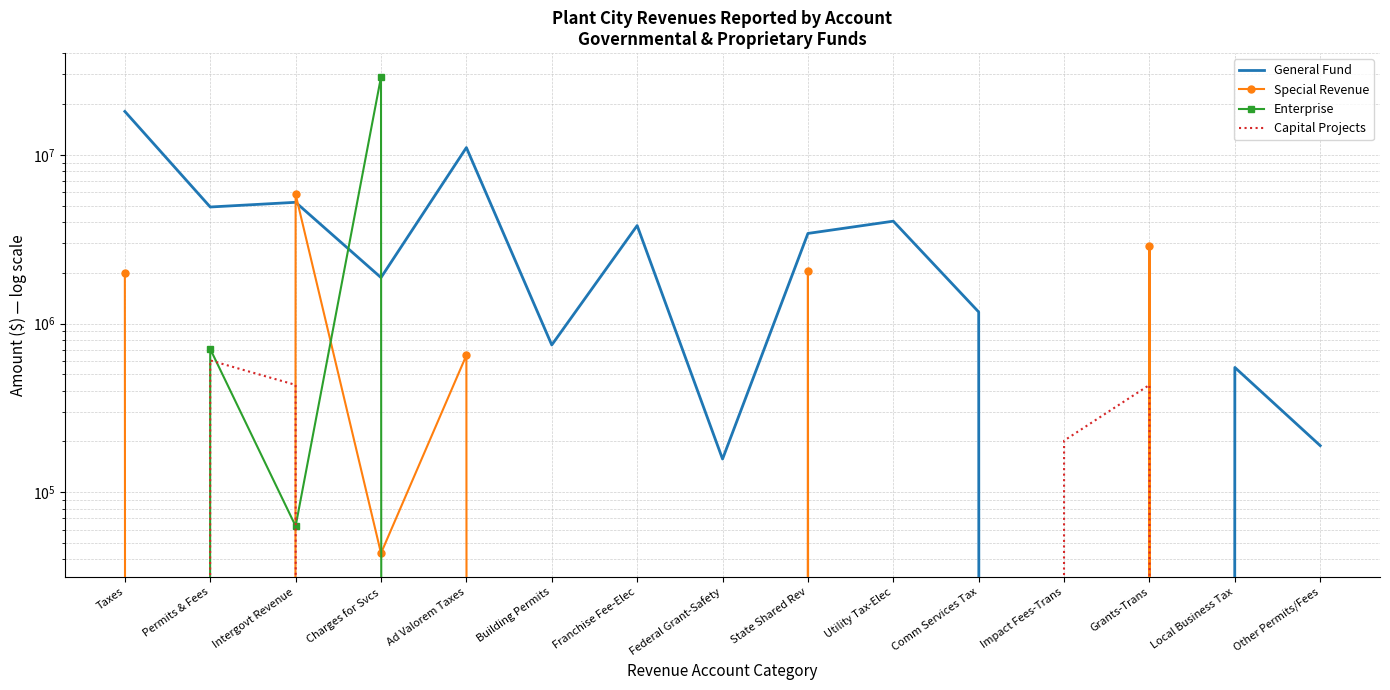

Reading left to right, extract all data points from this chart.

General Fund: 18094920	4909782	5234533	1873391	11047668	746723	3811164	157340	3422450	4045693	1171149	0	0	549350	188922
Special Revenue: 1995376	0	5836925	43493	648619	0	0	0	2048292	0	0	0	2884919	0	0
Enterprise: 0	706701	62980	28975284	0	0	0	0	0	0	0	0	0	0	0
Capital Projects: 0	604768	432783	0	0	0	0	0	0	0	0	202369	432783	0	0